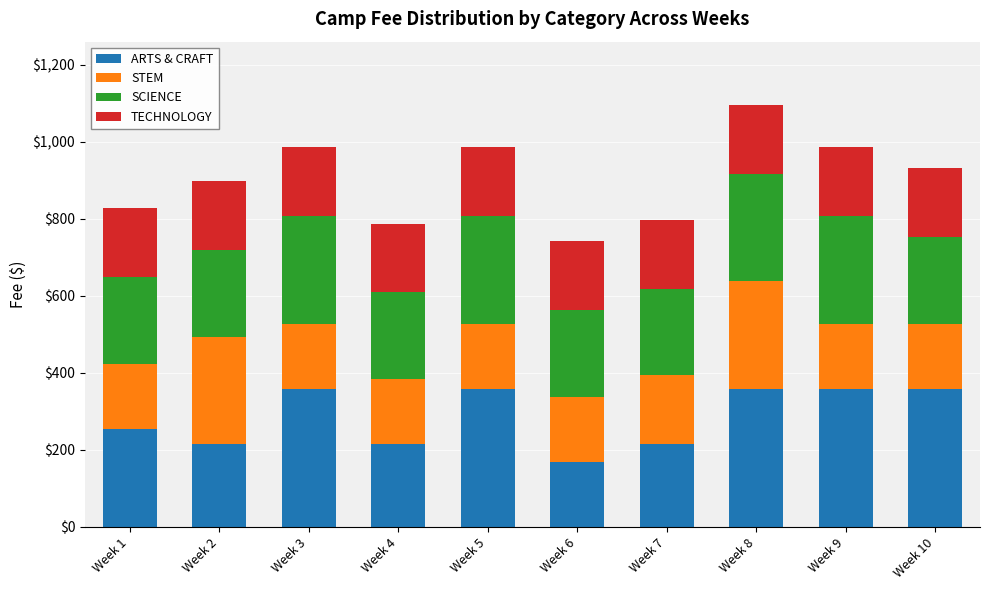

What is the minimum value for ARTS & CRAFT?

169